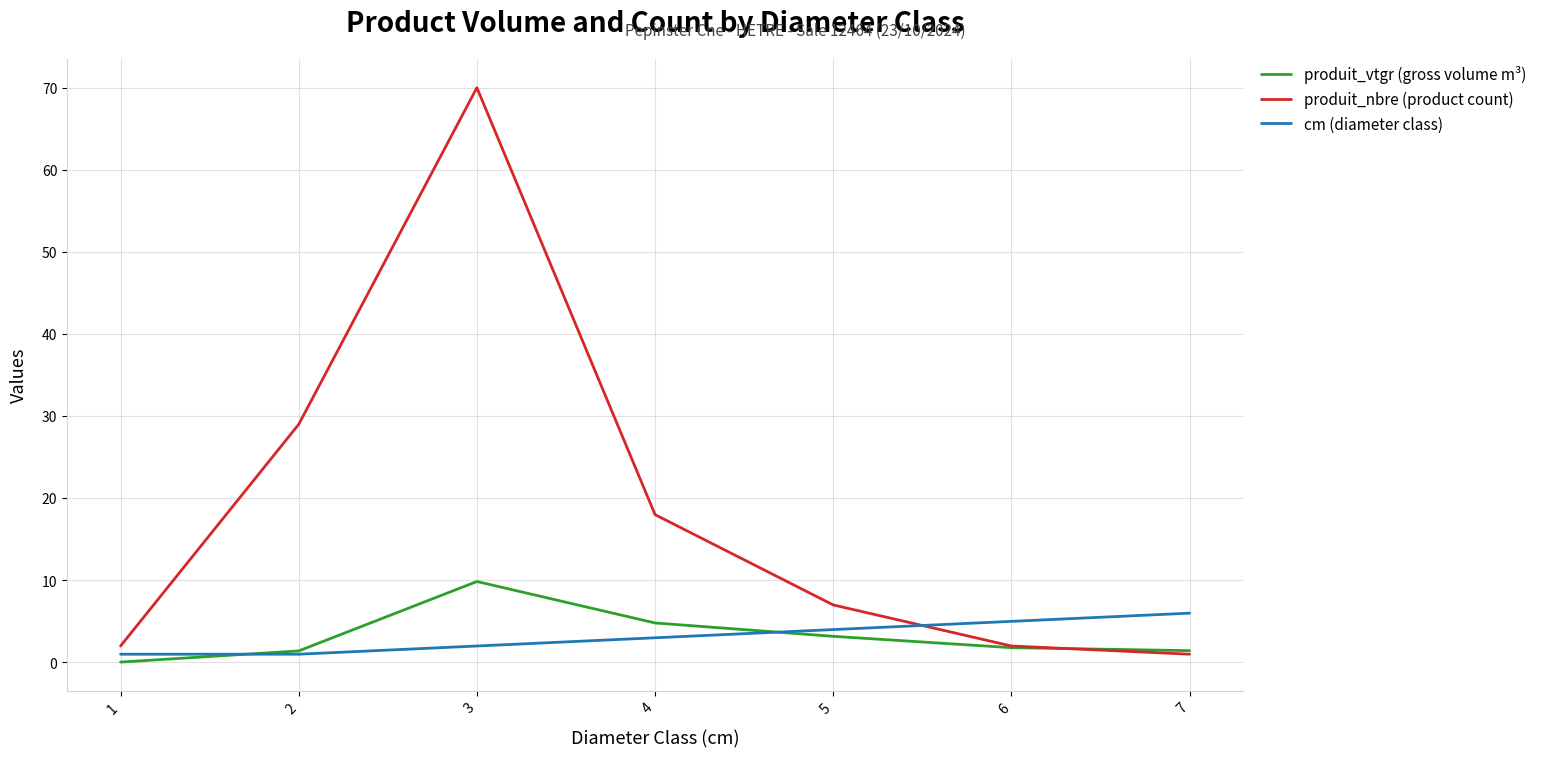

Which series has the largest range (max minus min)?

produit_nbre (product count)